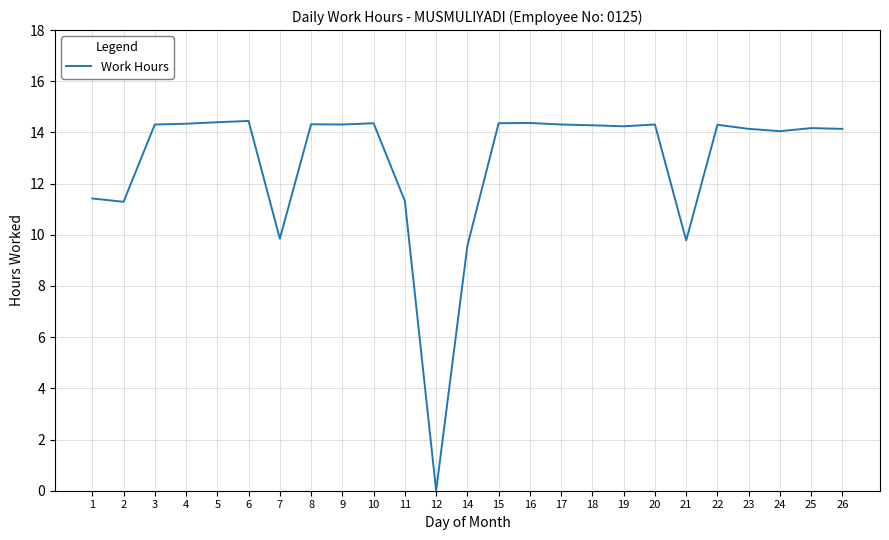

Approximately how many times larger is the value at 19 compared to 18?

1.0